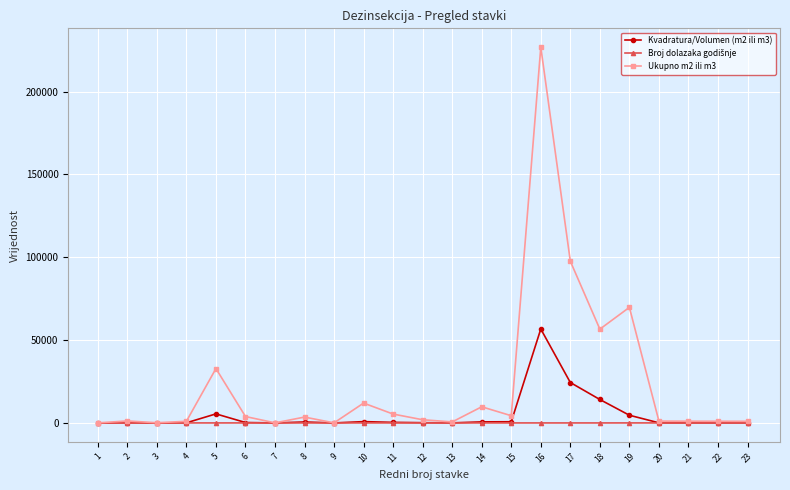

True or false: Kvadratura/Volumen (m2 ili m3) has more than 2 interior local peaks.

True